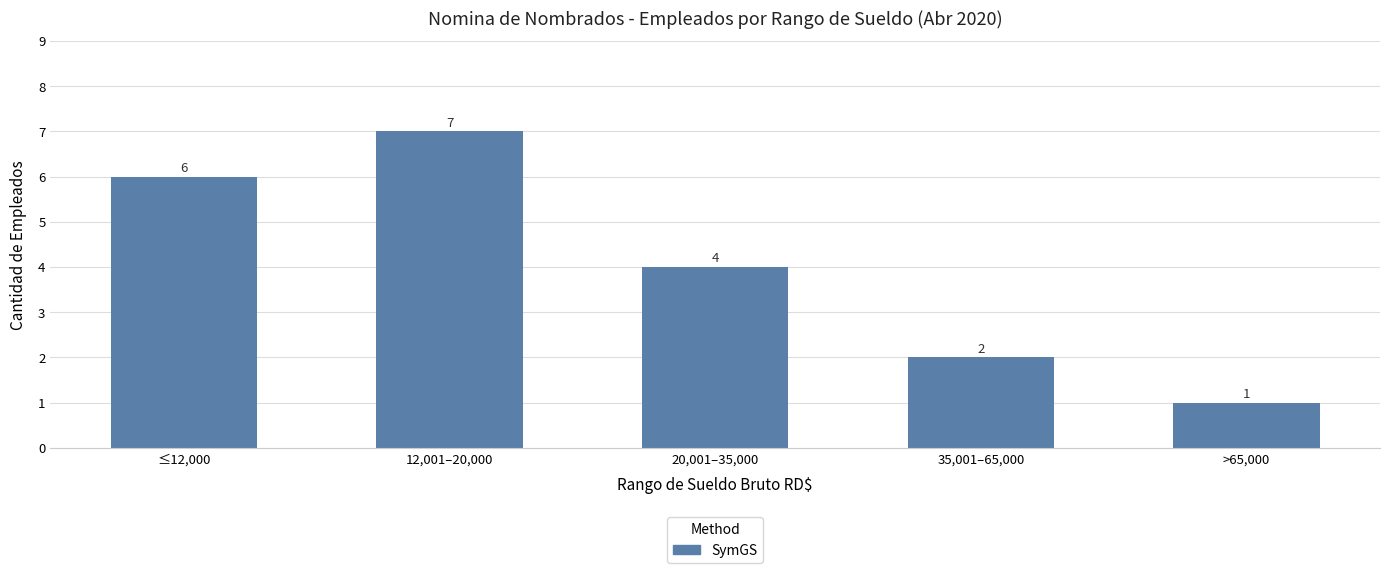

Reading left to right, extract all data points from this chart.

6	7	4	2	1